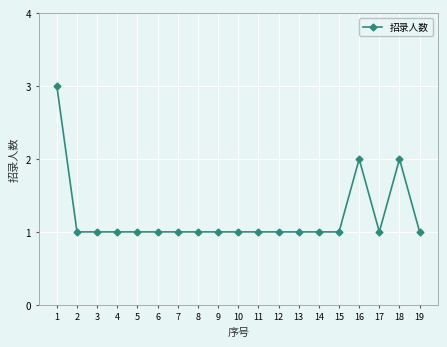

What is the value of the 15th point from the left?

1